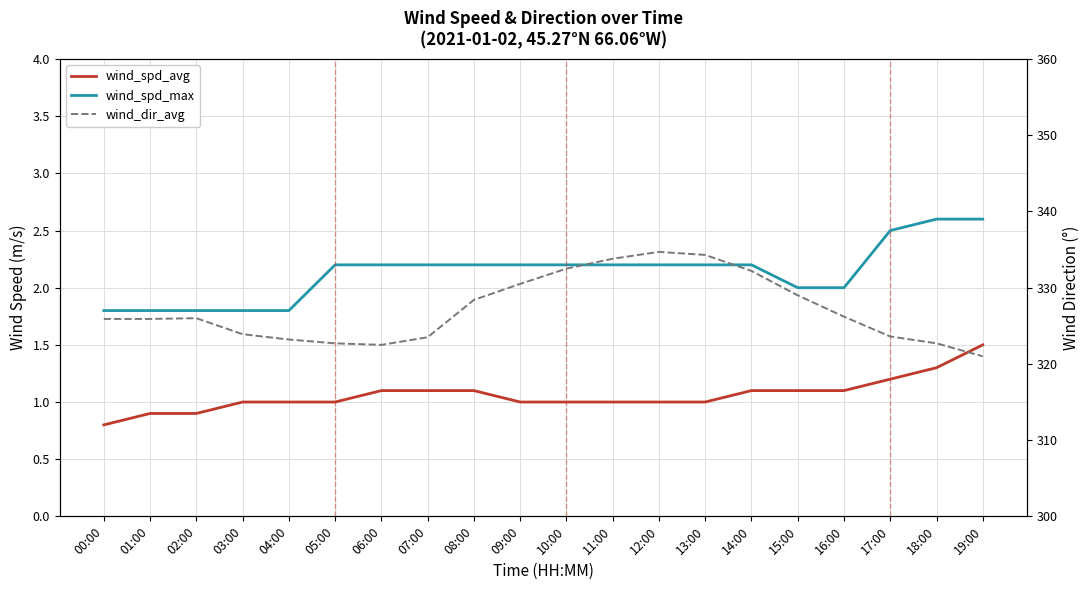

At how many categories does at least one series exceed 49?

20